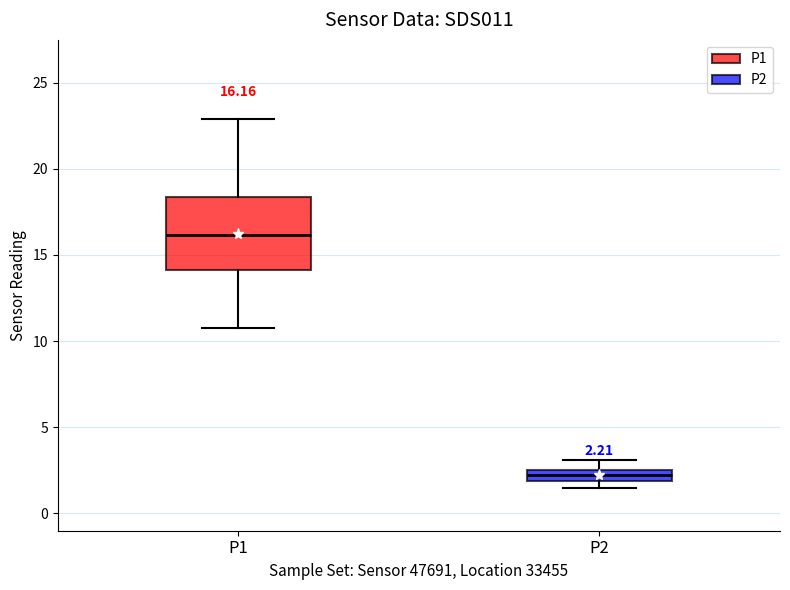

Which box has the lowest median line?

P2